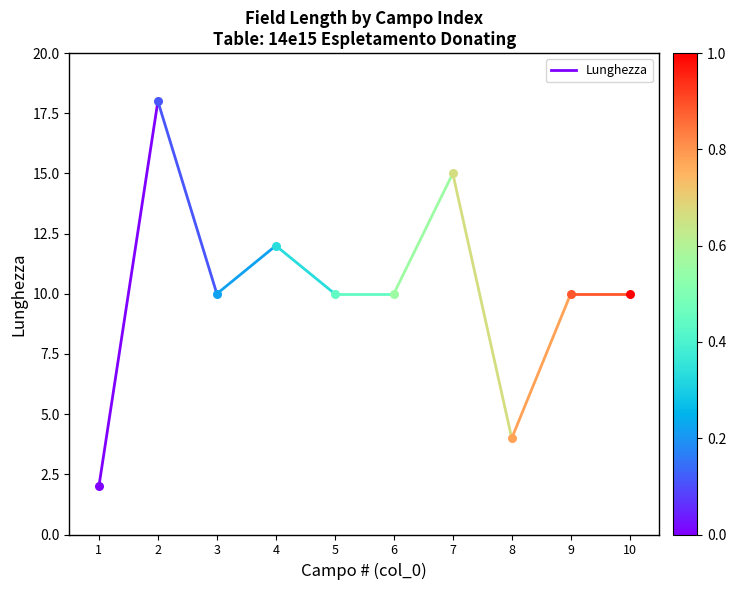

What is the ratio of the value at 1 to the value at 2?

0.1